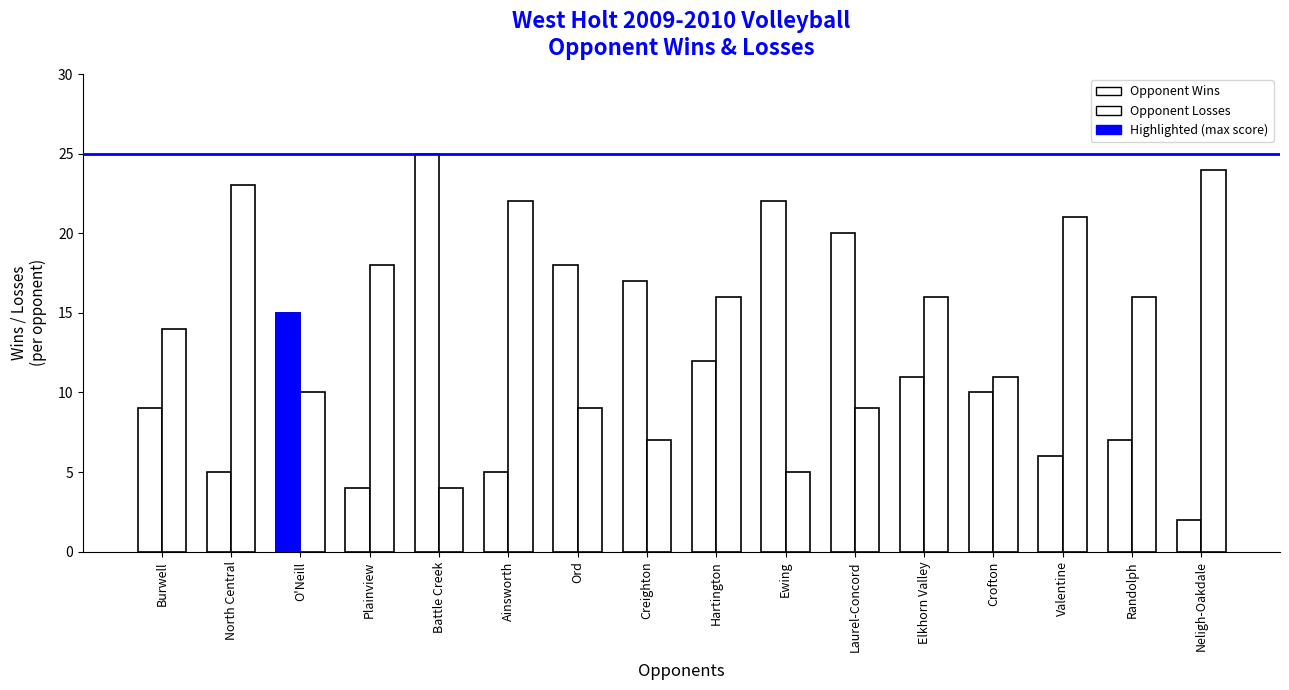

Where is Opponent Wins nearest to the value 13?

Hartington